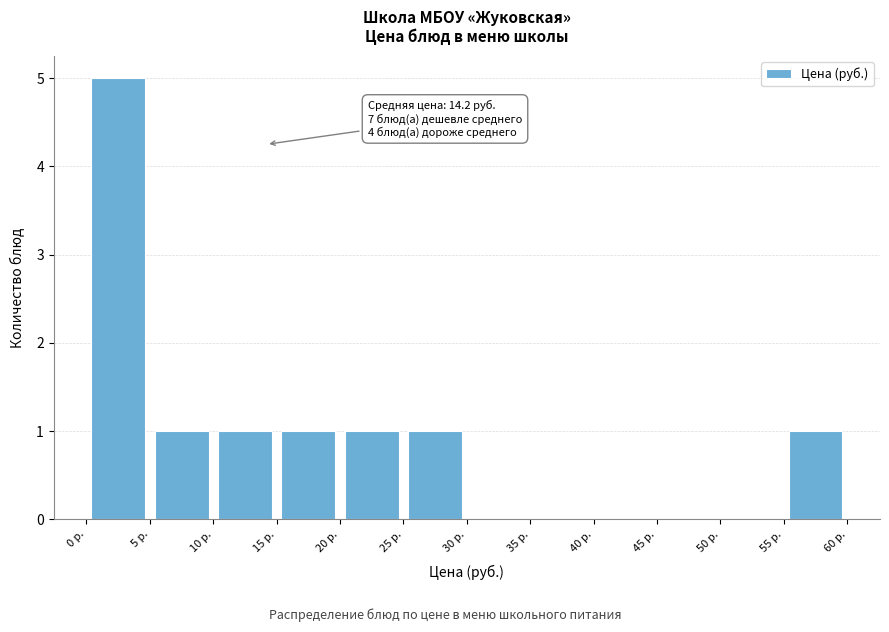

Over which range of the x-axis is the bar tallest?

0 to 5